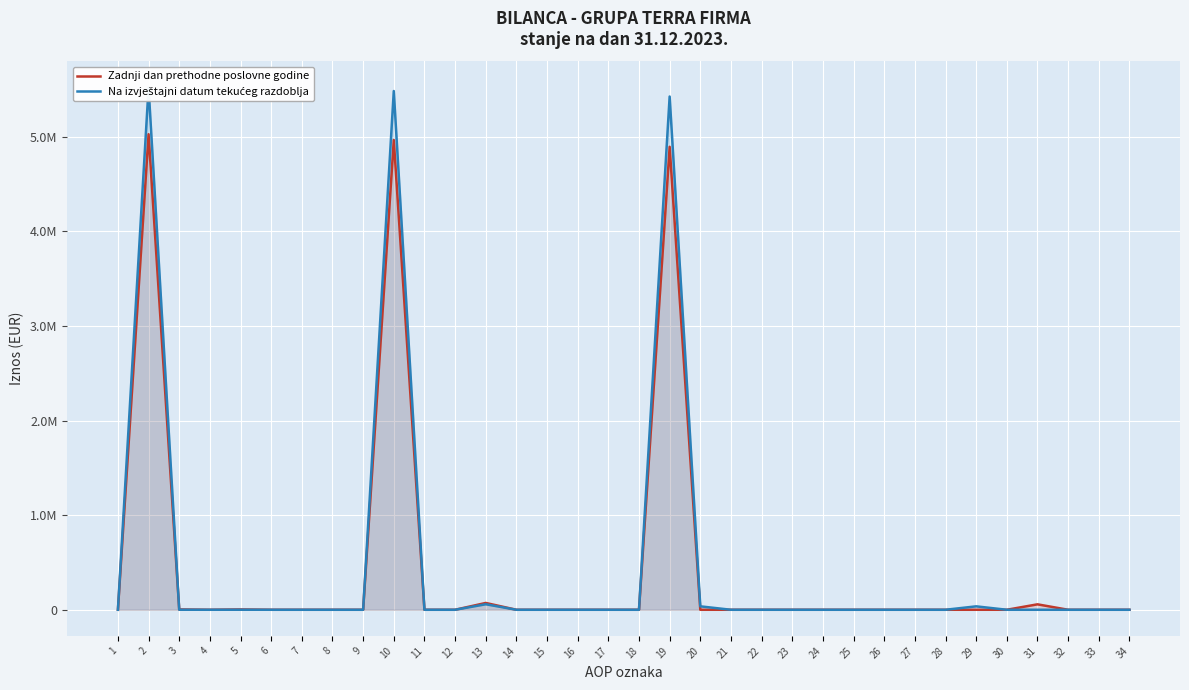

What is the sum of all Na izvještajni datum tekućeg razdoblja values?

16562520.0